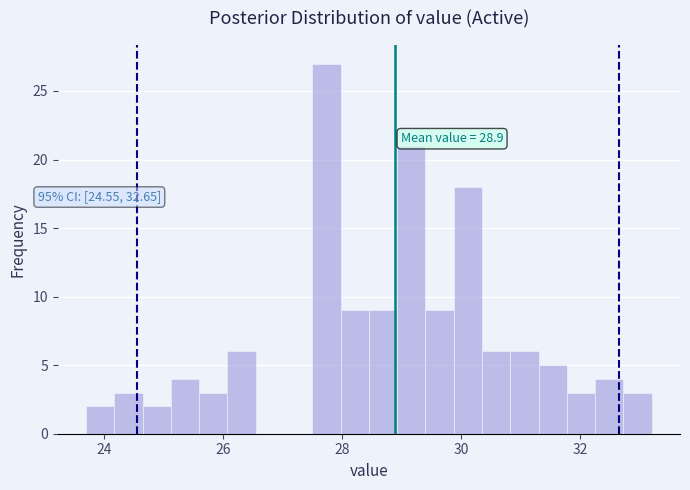

Around what value on the x-axis is the tallest bar? Give the approximate position of its centre, as read against the axis.

27.8